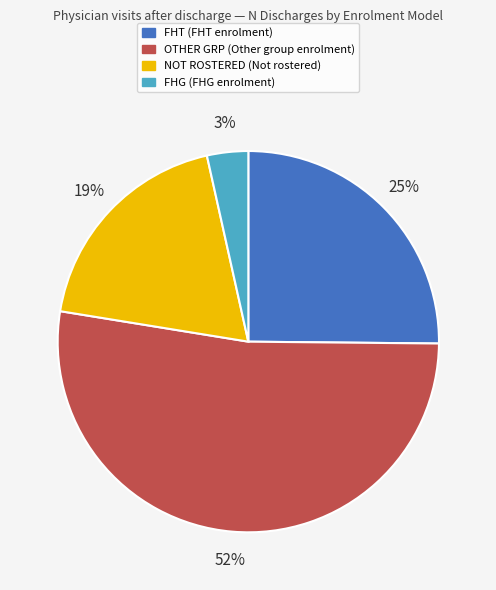

Is it true that FHG is 3% of the pie?

True